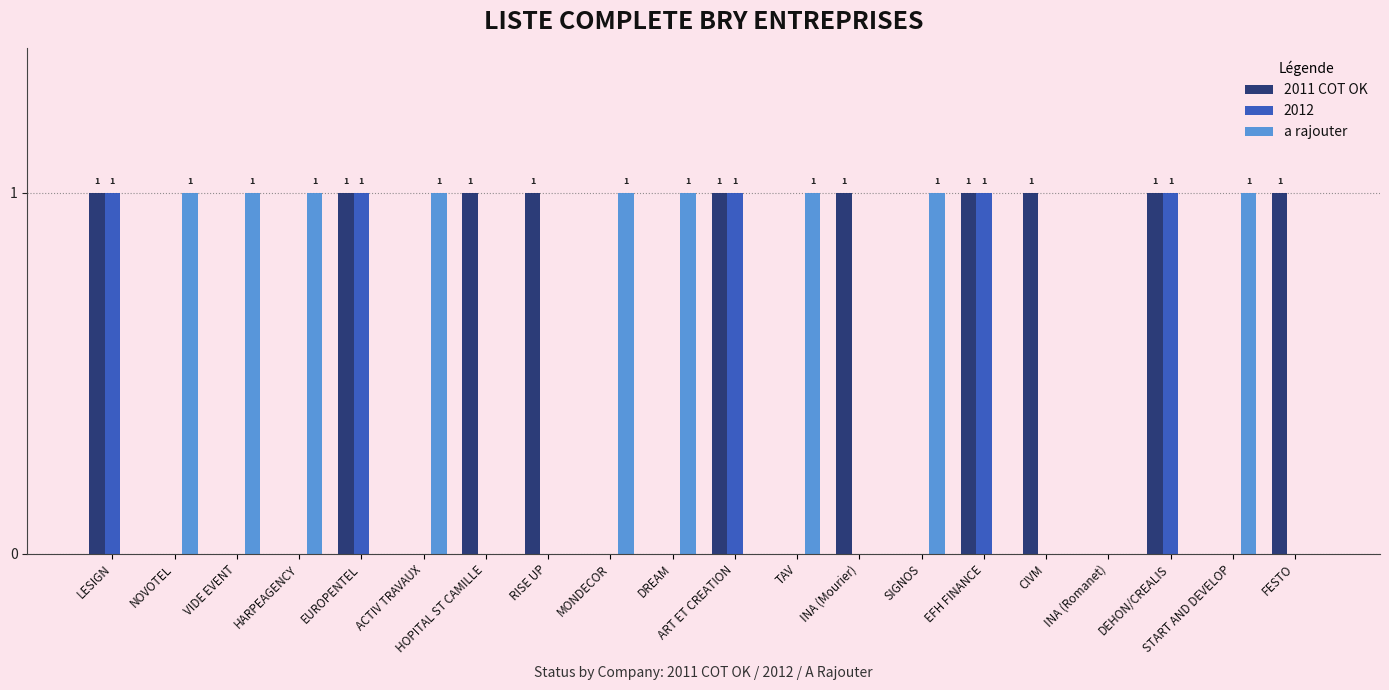

Which series changed the most between RISE UP and INA (Romanet)?

2011 COT OK